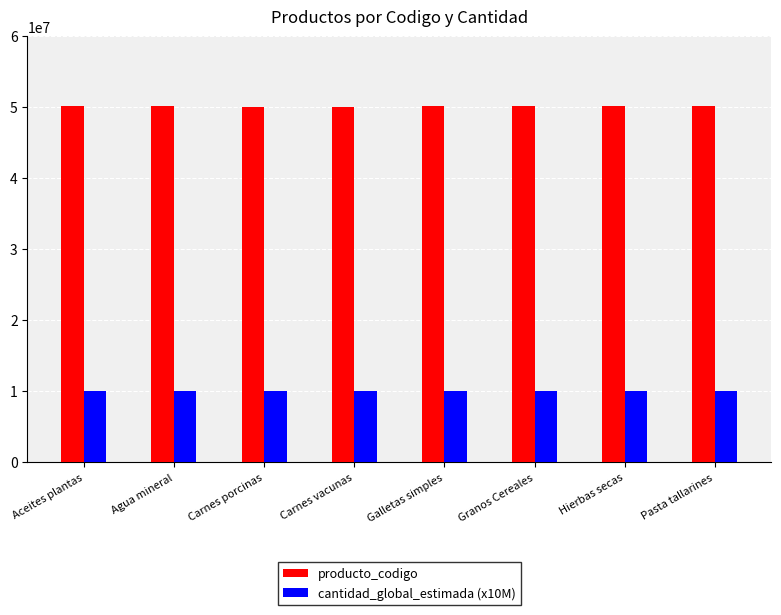

What is the minimum value shown in the chart?

10000000